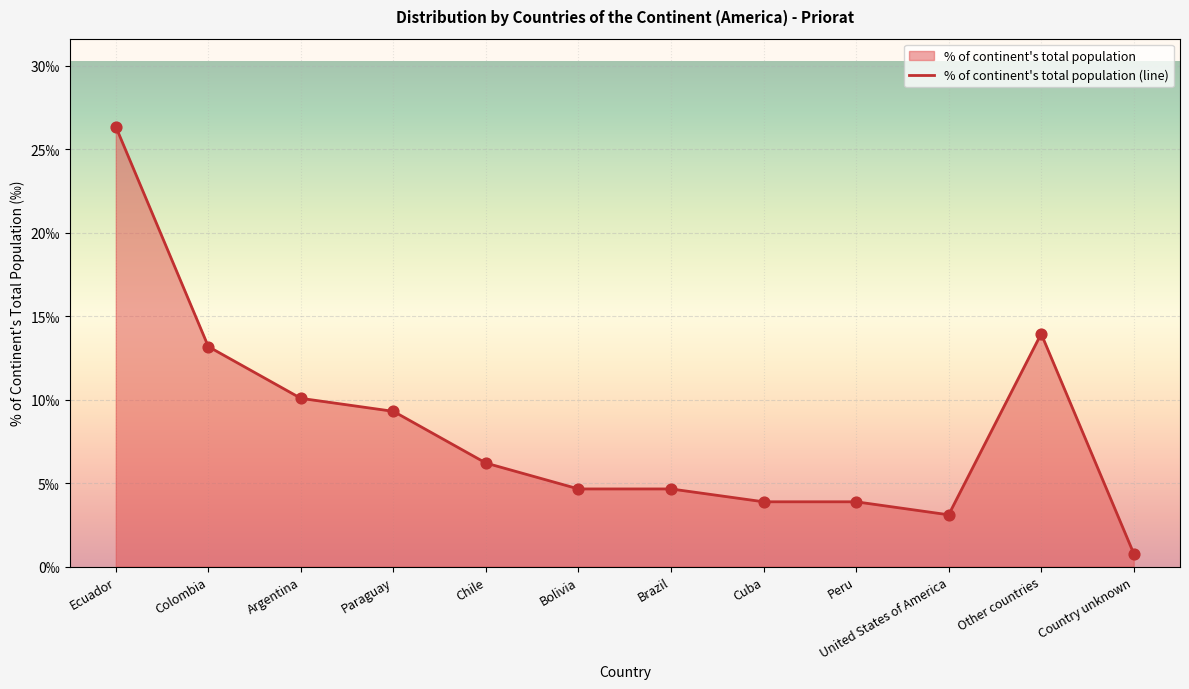

What is the change in value from Paraguay to Chile?

-3.1